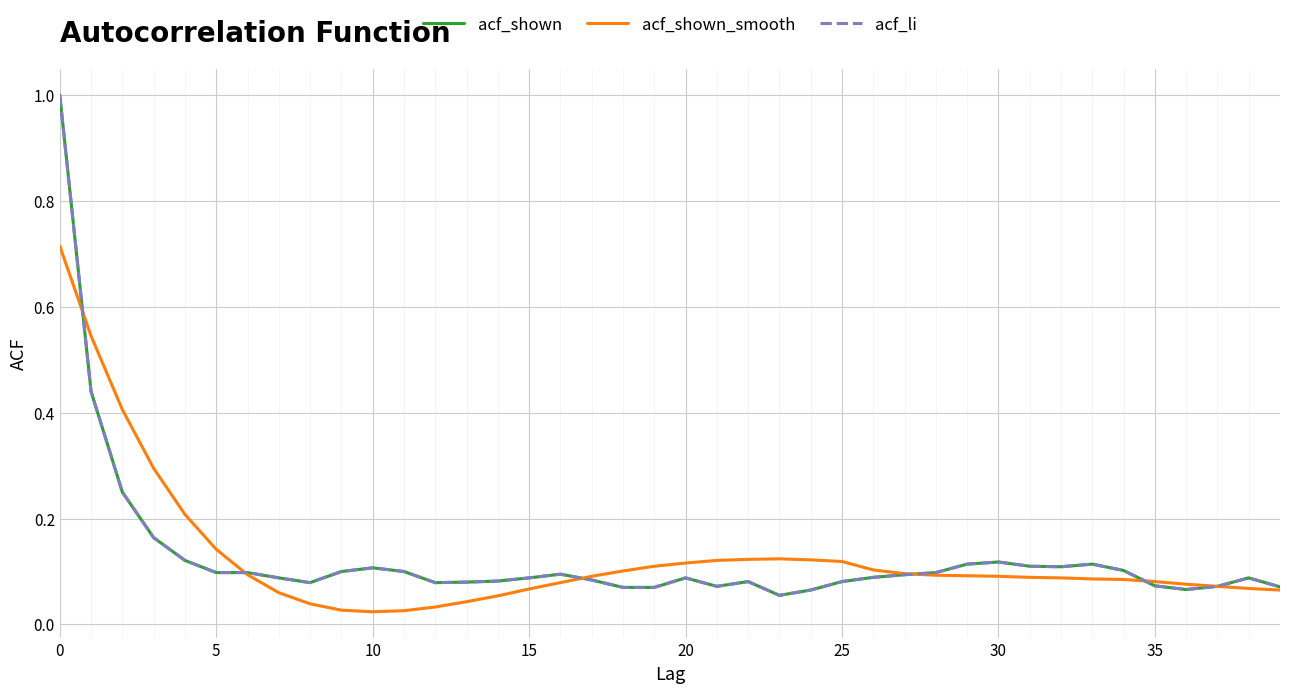

How many intersections are there between acf_shown_smooth and acf_li?

5